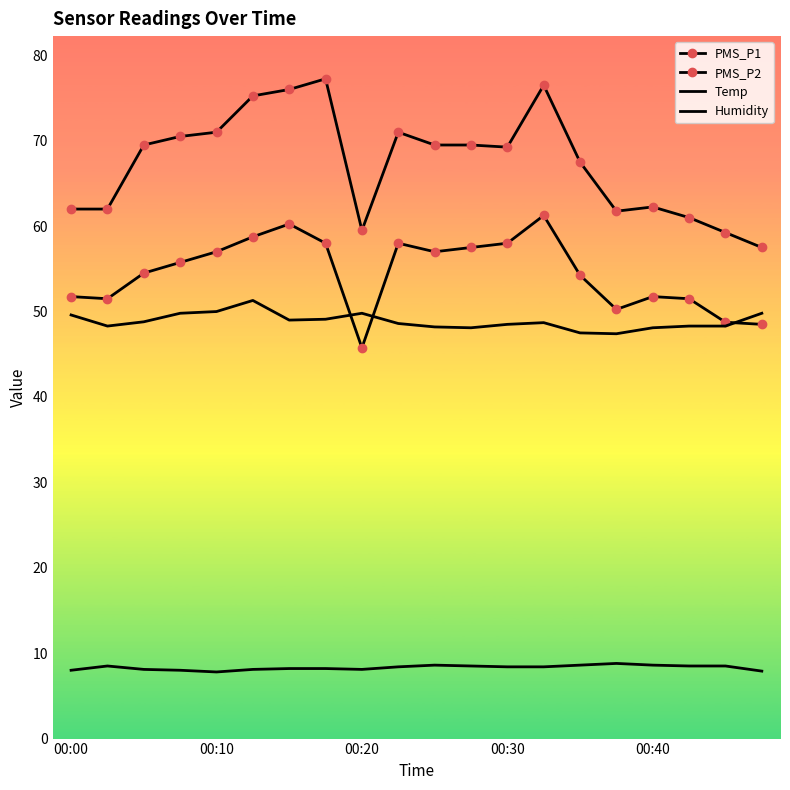

At how many categories does at least one series exceed 17?

20